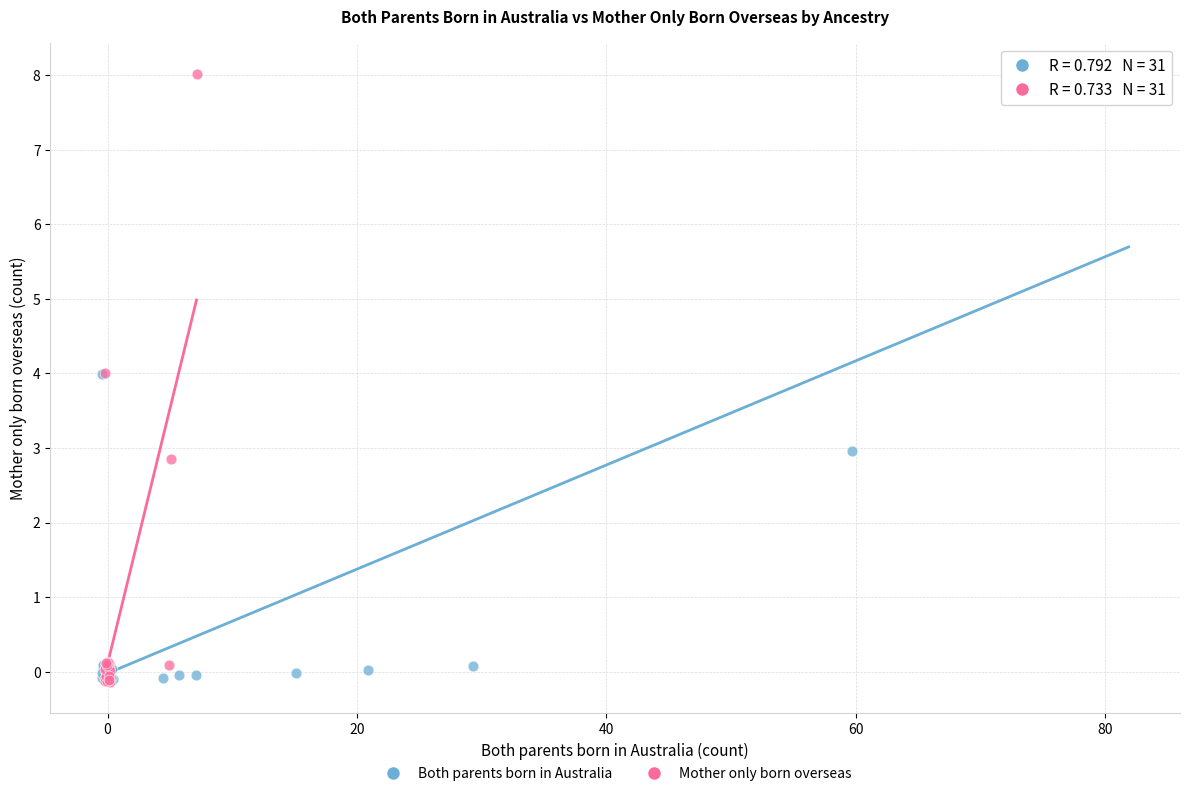

Which series has the largest Y range (max minus min)?

Mother only born overseas